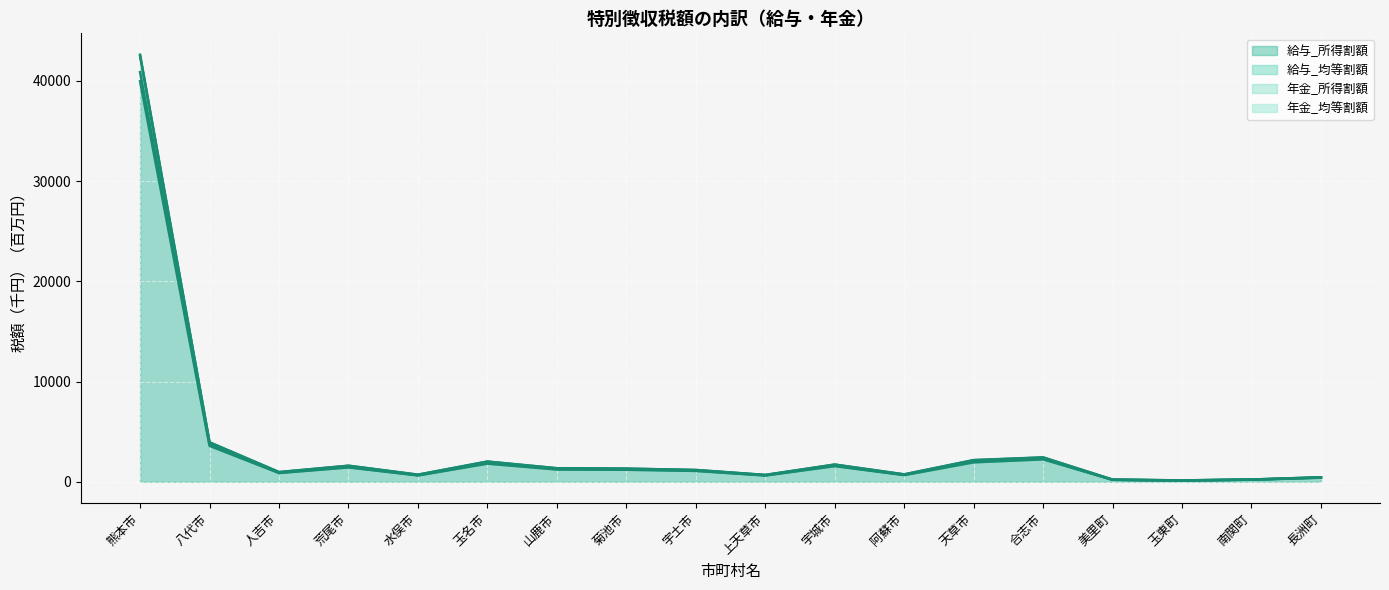

At which category does 給与_所得割額 reach its first local valley?

人吉市